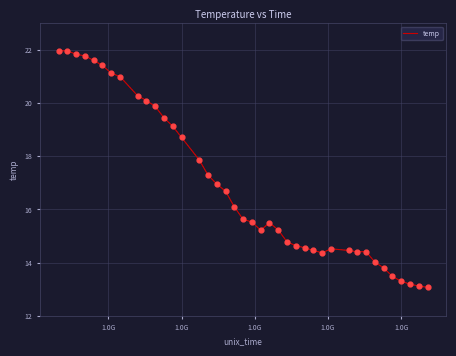

What is the minimum value shown in the chart?

13.1